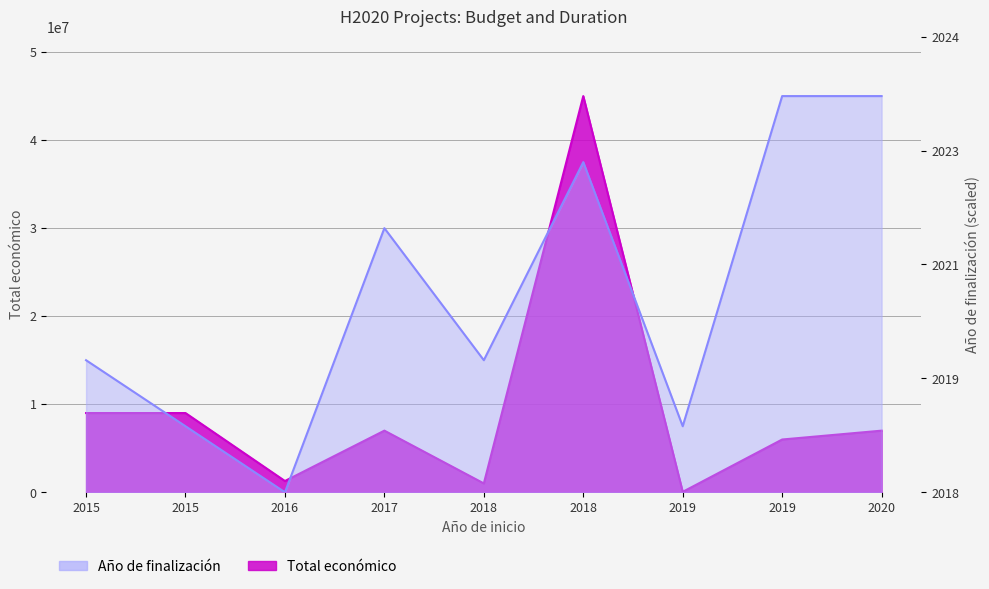

What is the difference between the maximum and minimum values in the Total económico series?

44948999